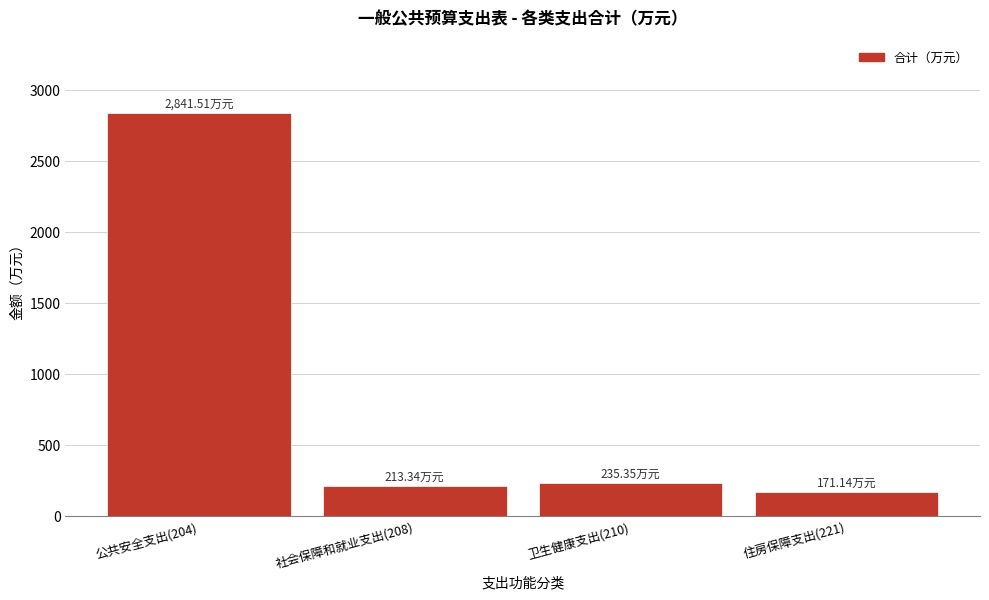

What is the ratio of the value at 住房保障支出(221) to the value at 社会保障和就业支出(208)?

0.8